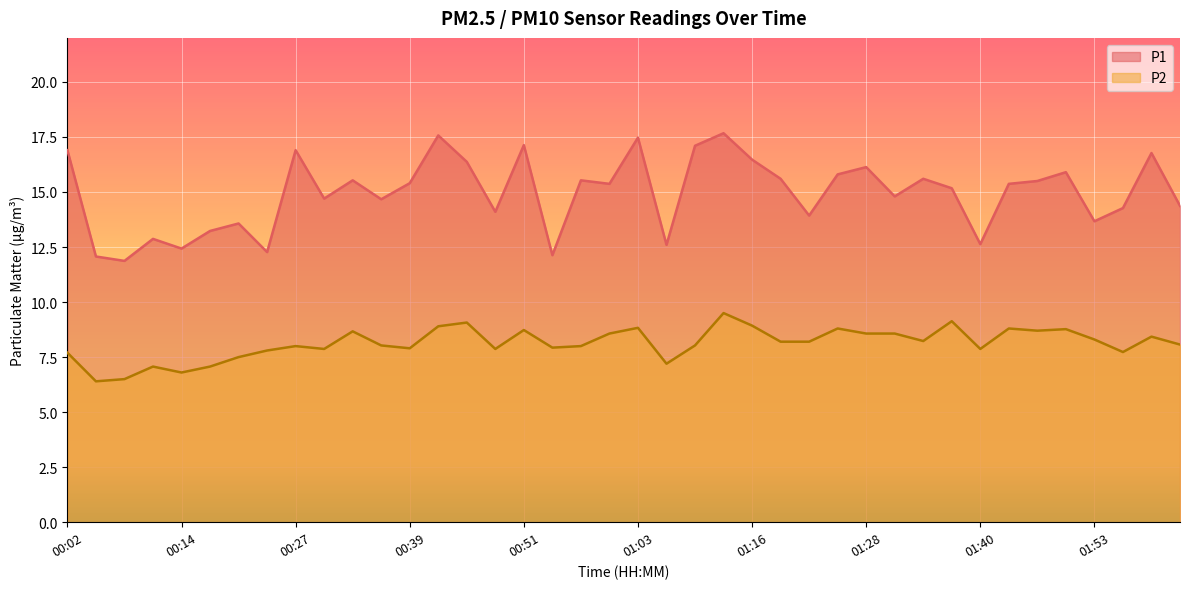

What is the difference between the second highest and second lowest values in the P1 series?

5.5